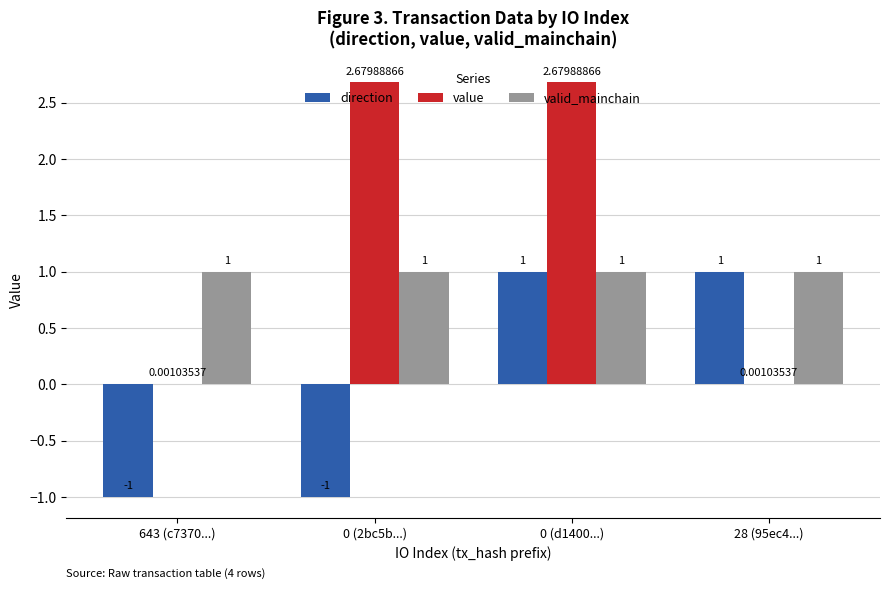

Which series has the largest total across all categories?

value